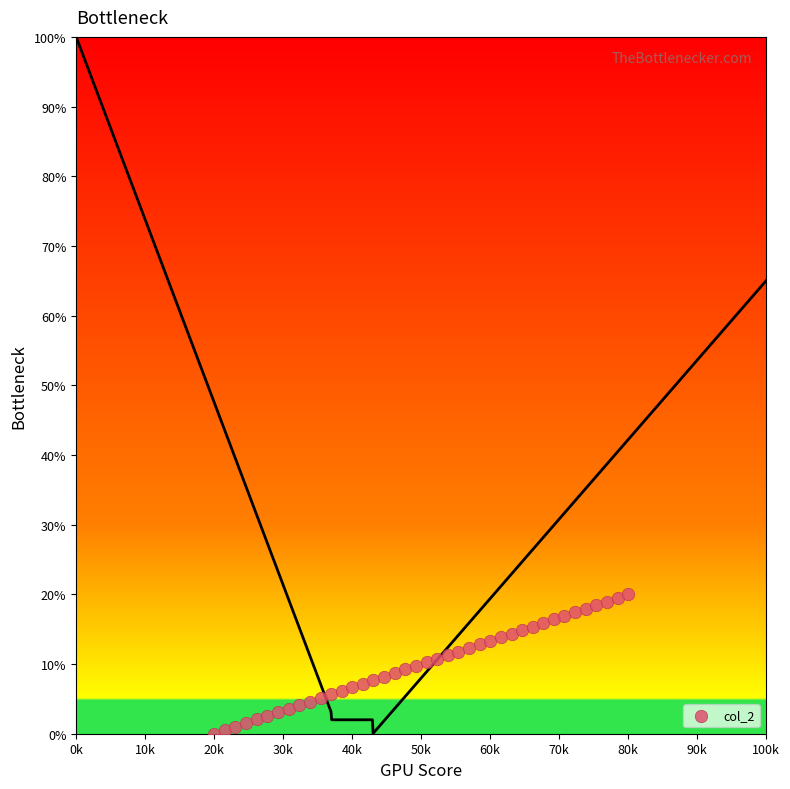

What is the range of Y values (max minus min)?

20.0